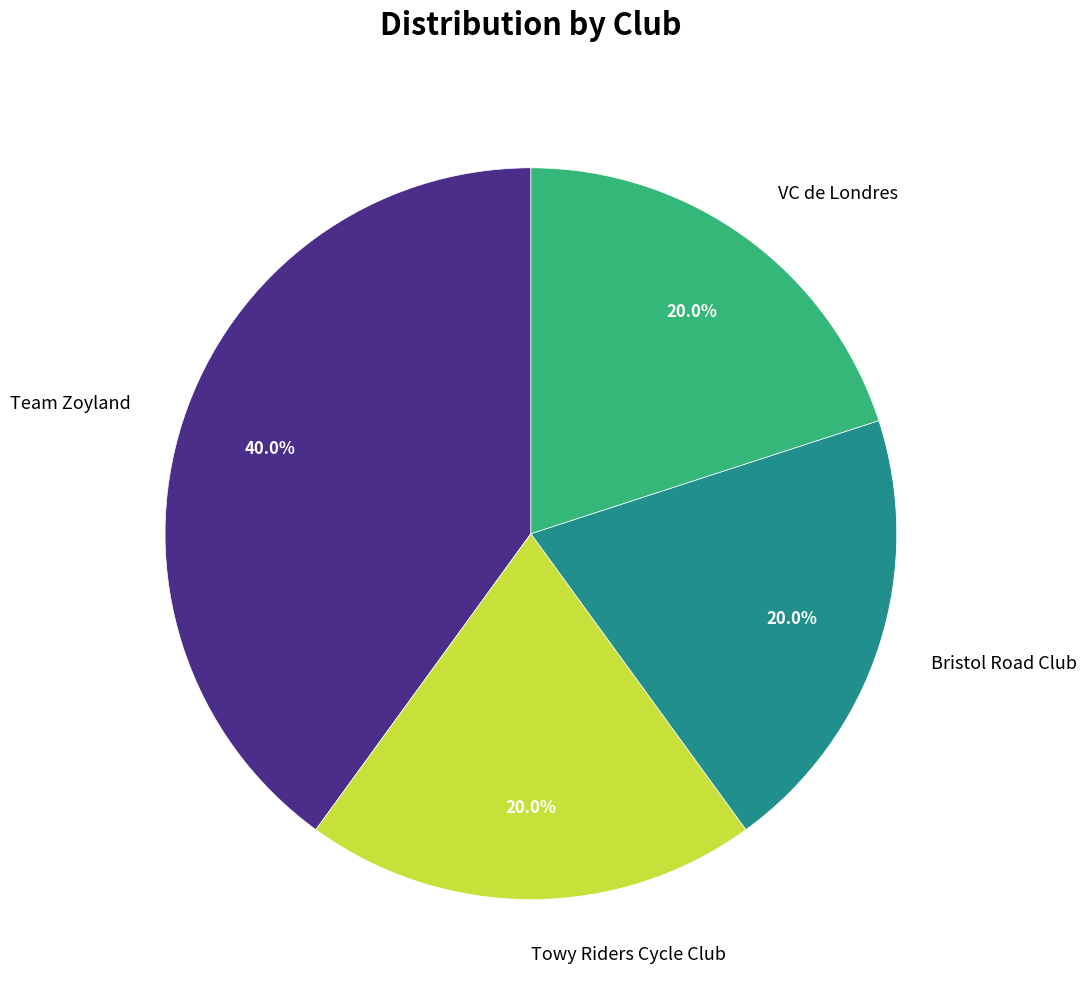

What percentage is the Towy Riders Cycle Club slice, to the nearest percent?

20%